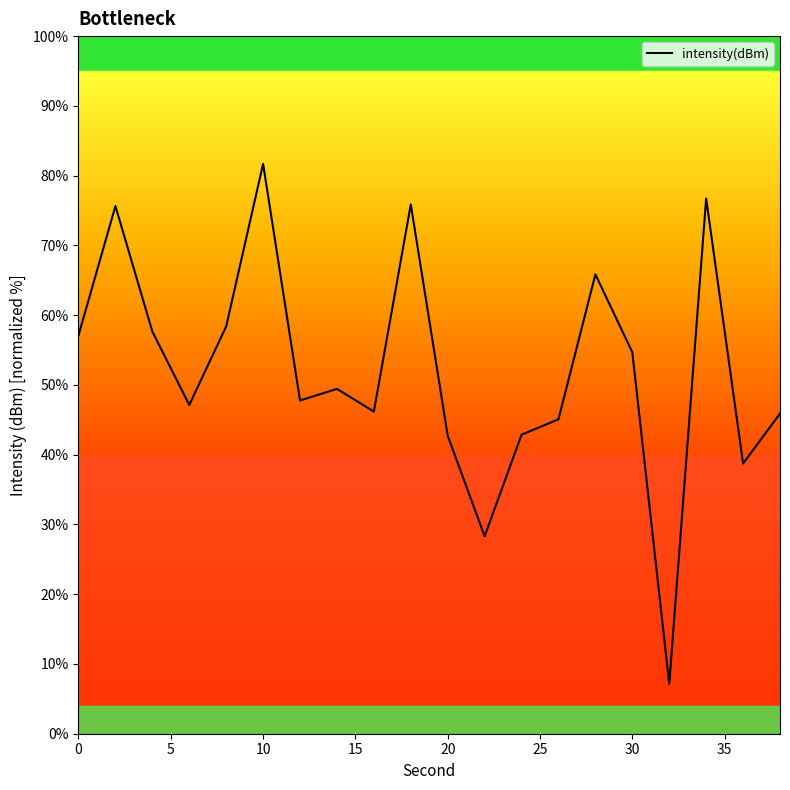

What is the difference between the maximum and minimum values?

74.5